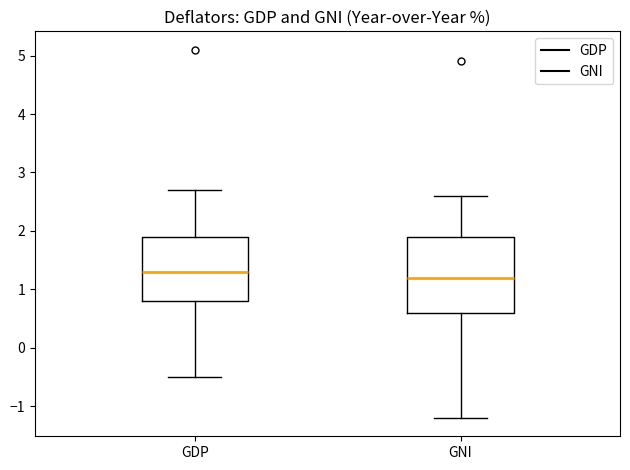

Which box's median line is the highest?

GDP